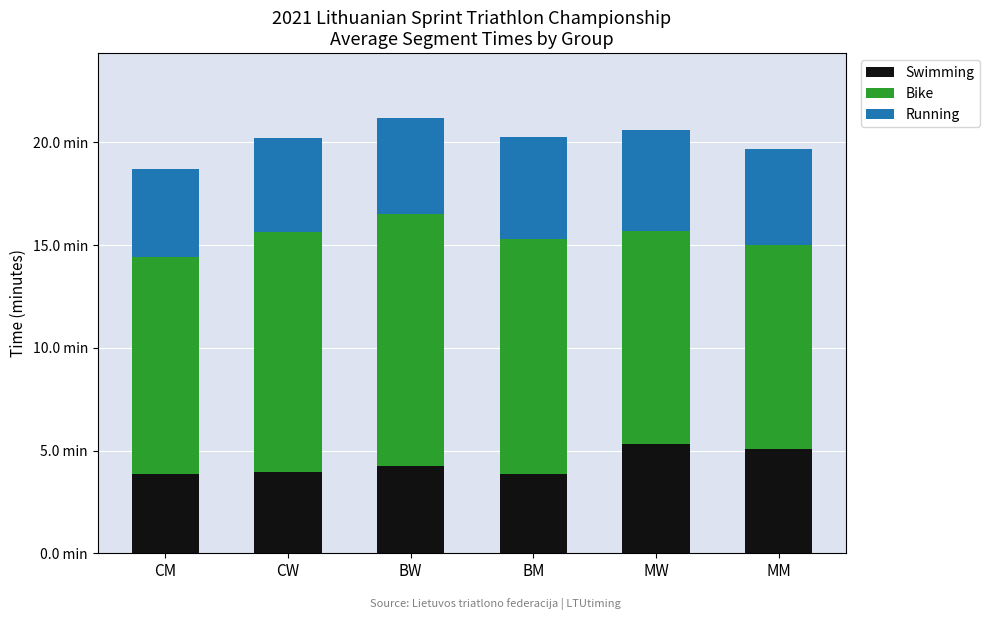

What are all the series names shown in the legend?

Swimming, Bike, Running